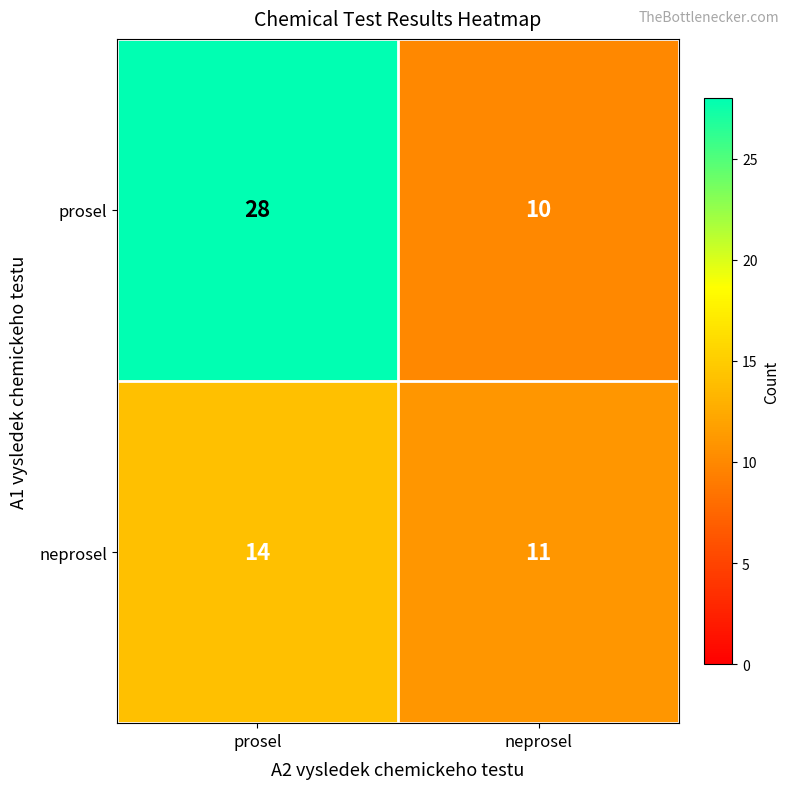

Which category has the highest value across all series?

prosel